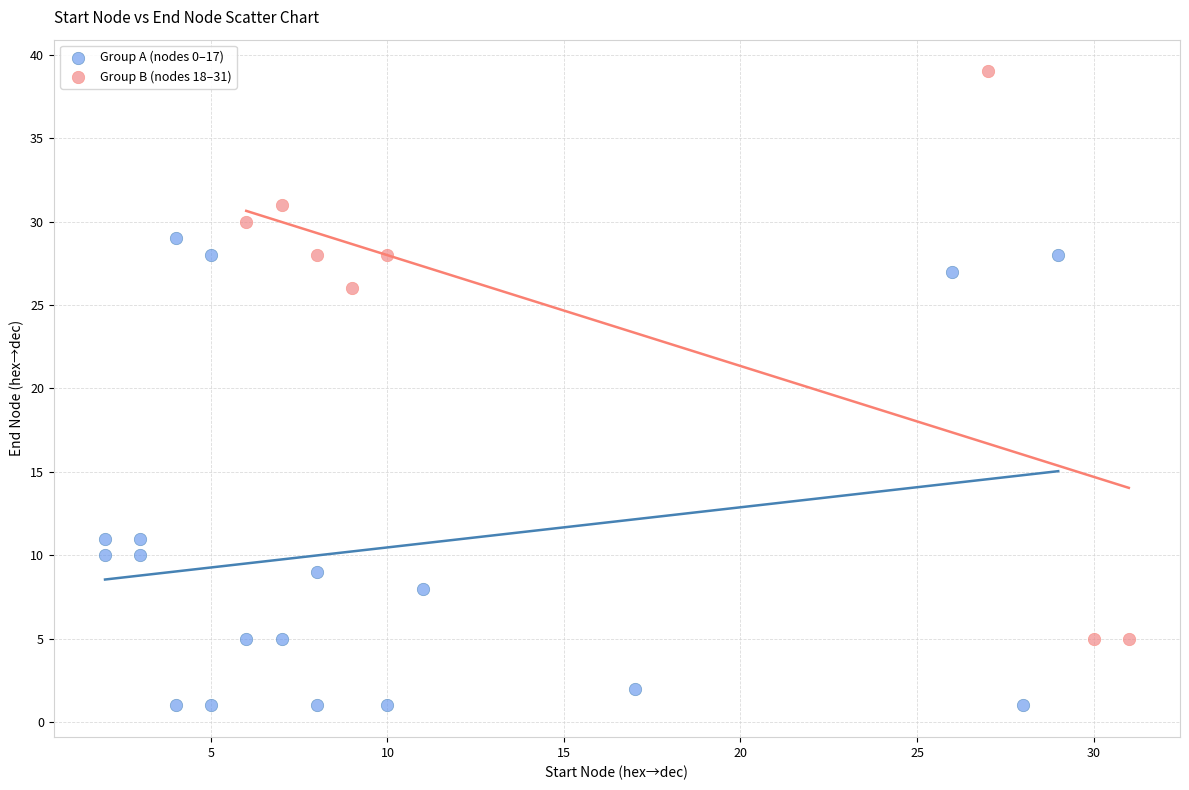

Which series contains the highest Y value?

Group B (nodes 18–31)